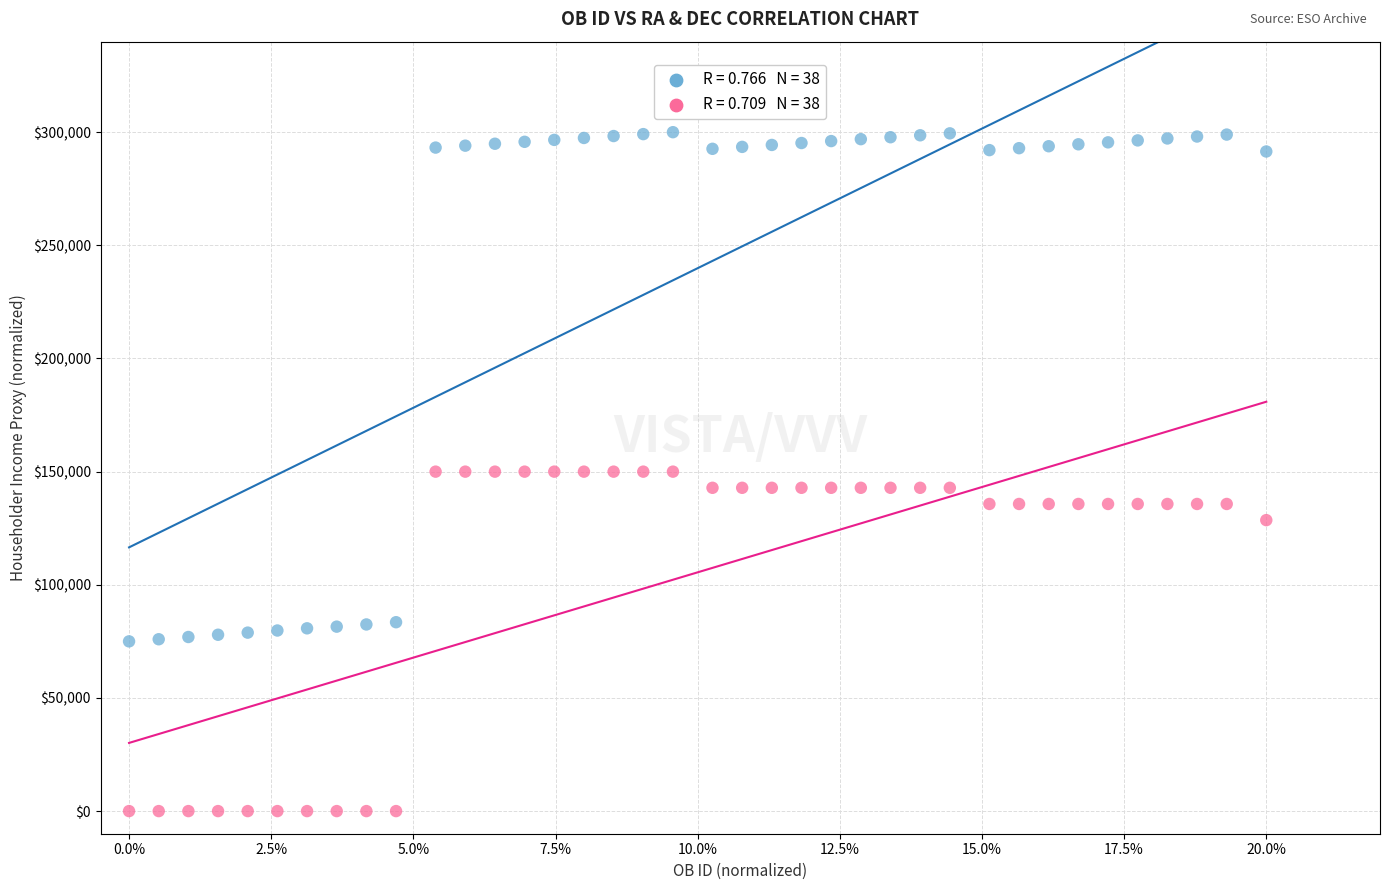

Across all data points, what is the range of Y values (max minus min)?

300000.0